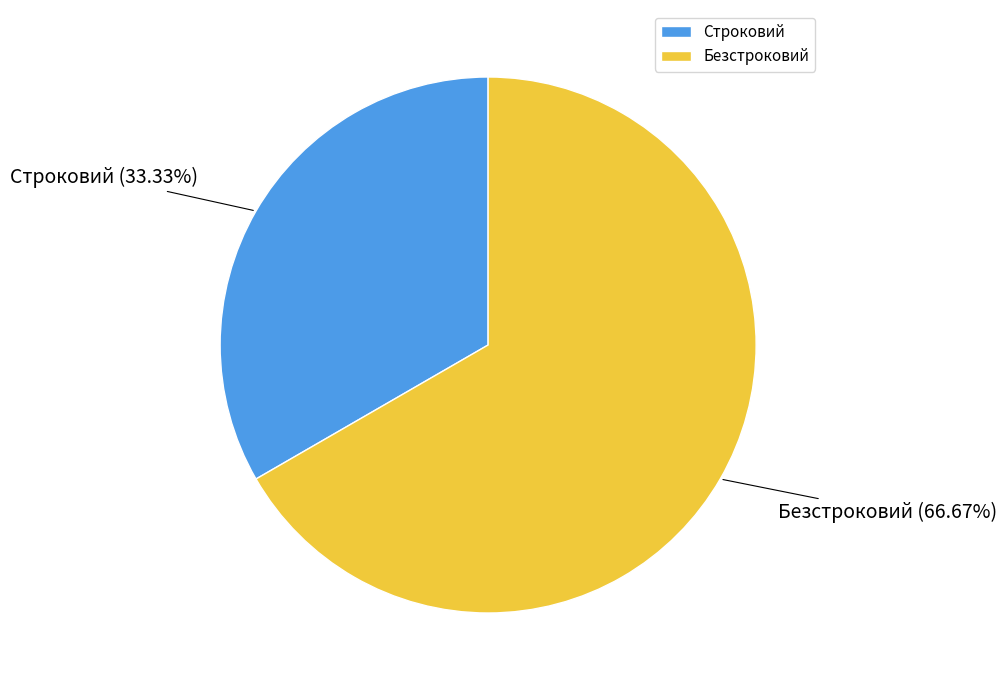

Between Строковий and Безстроковий, which is larger?

Безстроковий